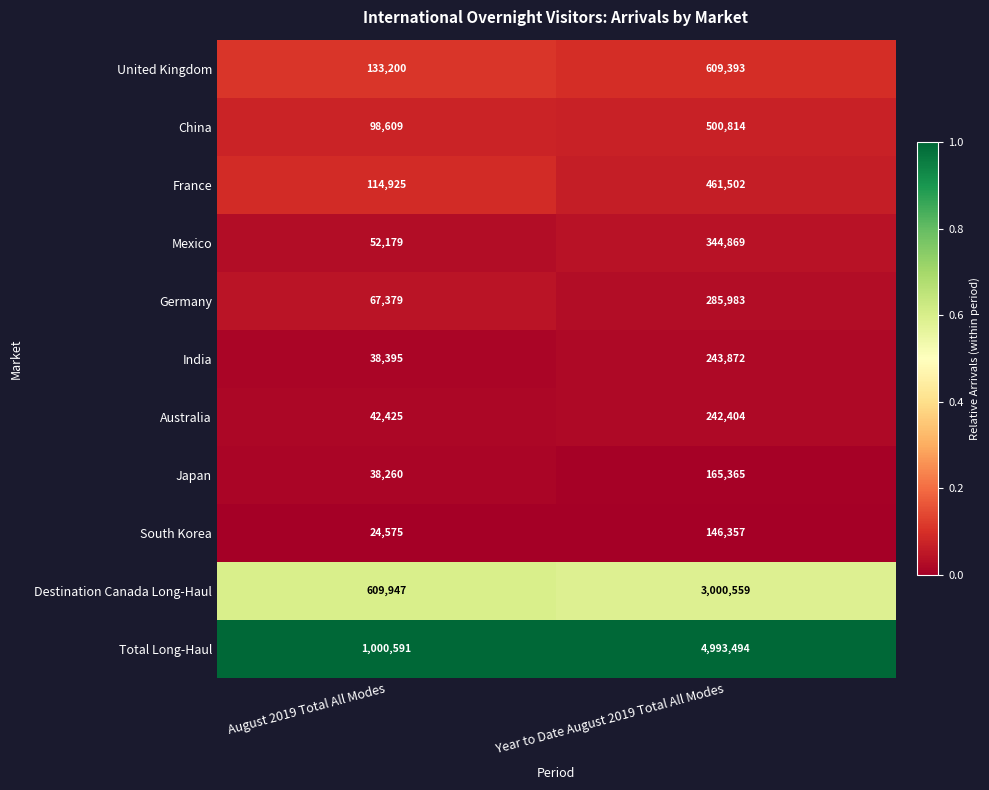

What is the difference between the highest and lowest values at Year to Date August 2019 Total All Modes?

4847137